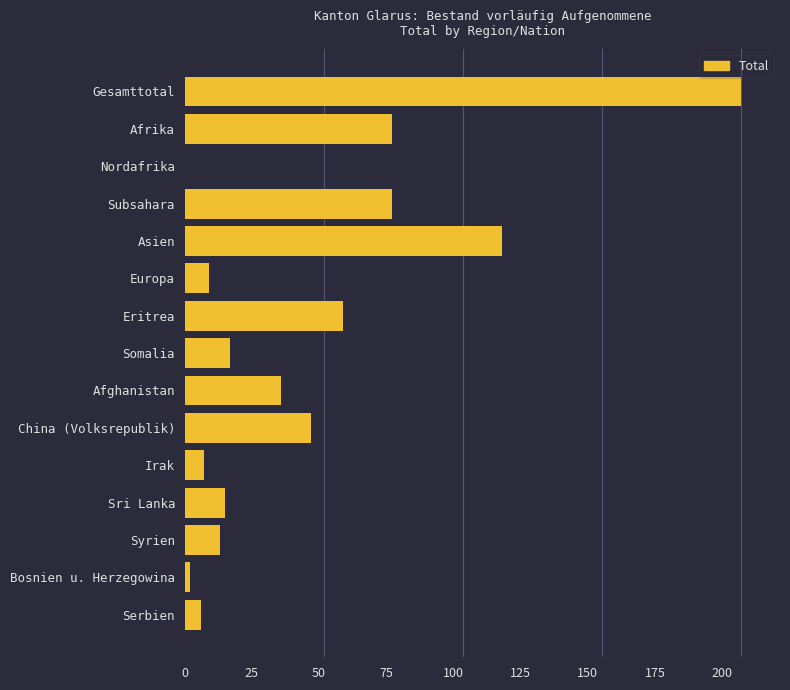

At which label is the value closest to 103?

Asien